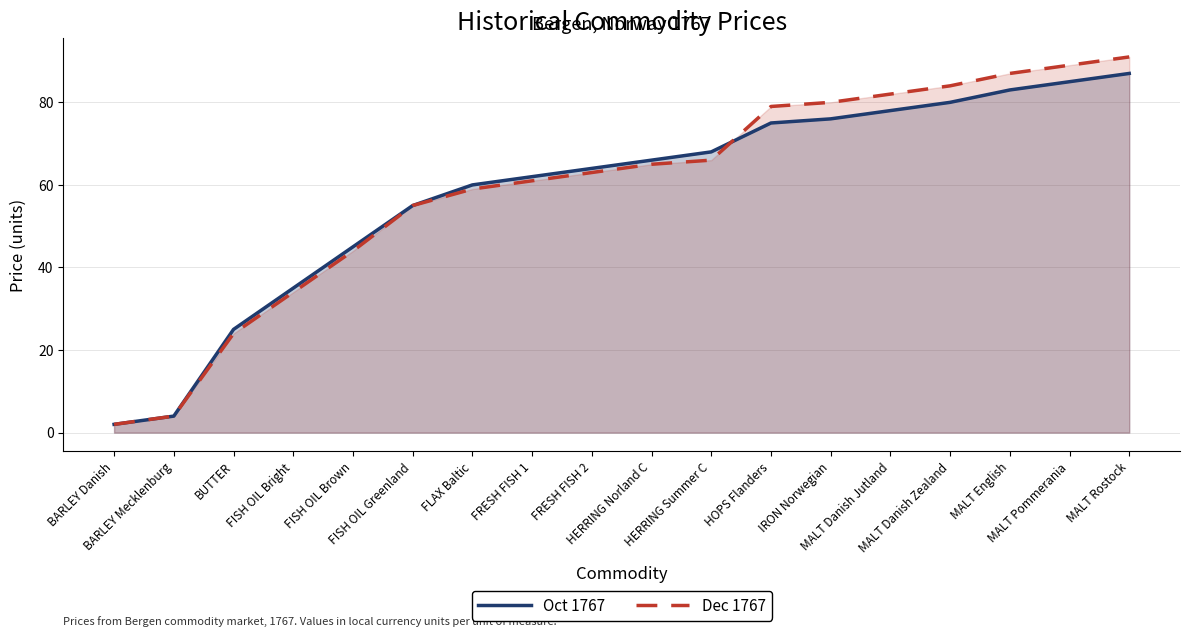

How many data points in Dec 1767 are less than 65?

9